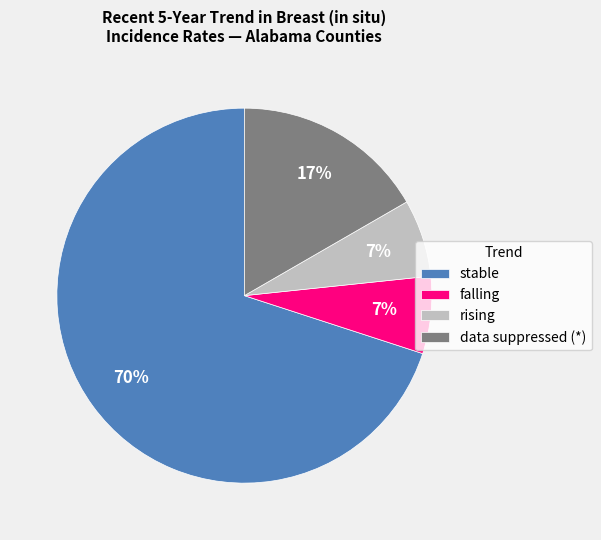

Is the sum of data suppressed (*) and falling greater than half?

No